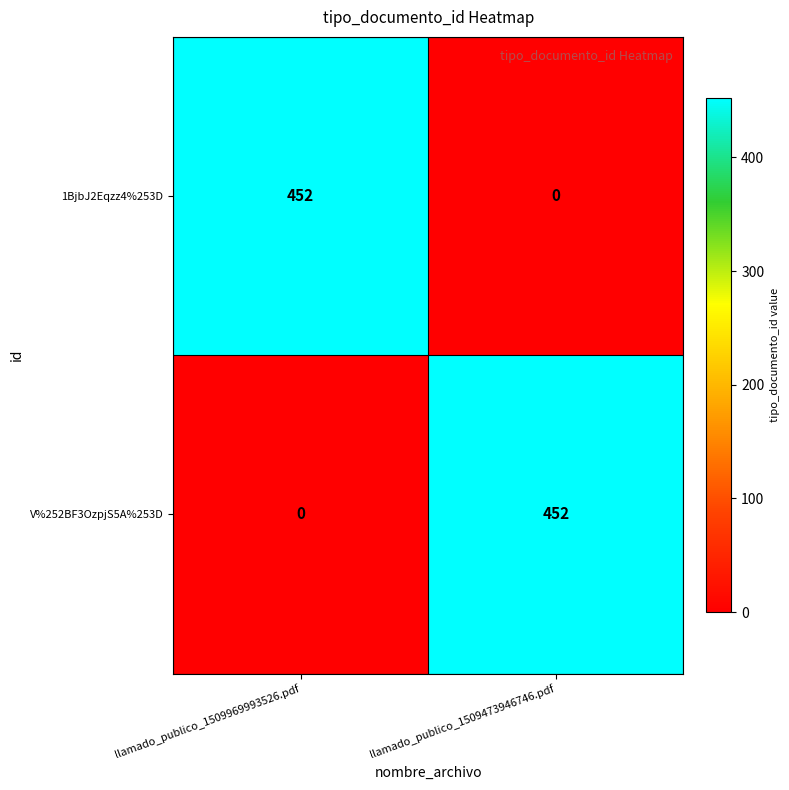

What is the total value across all series at llamado_publico_1509969993526.pdf?

452